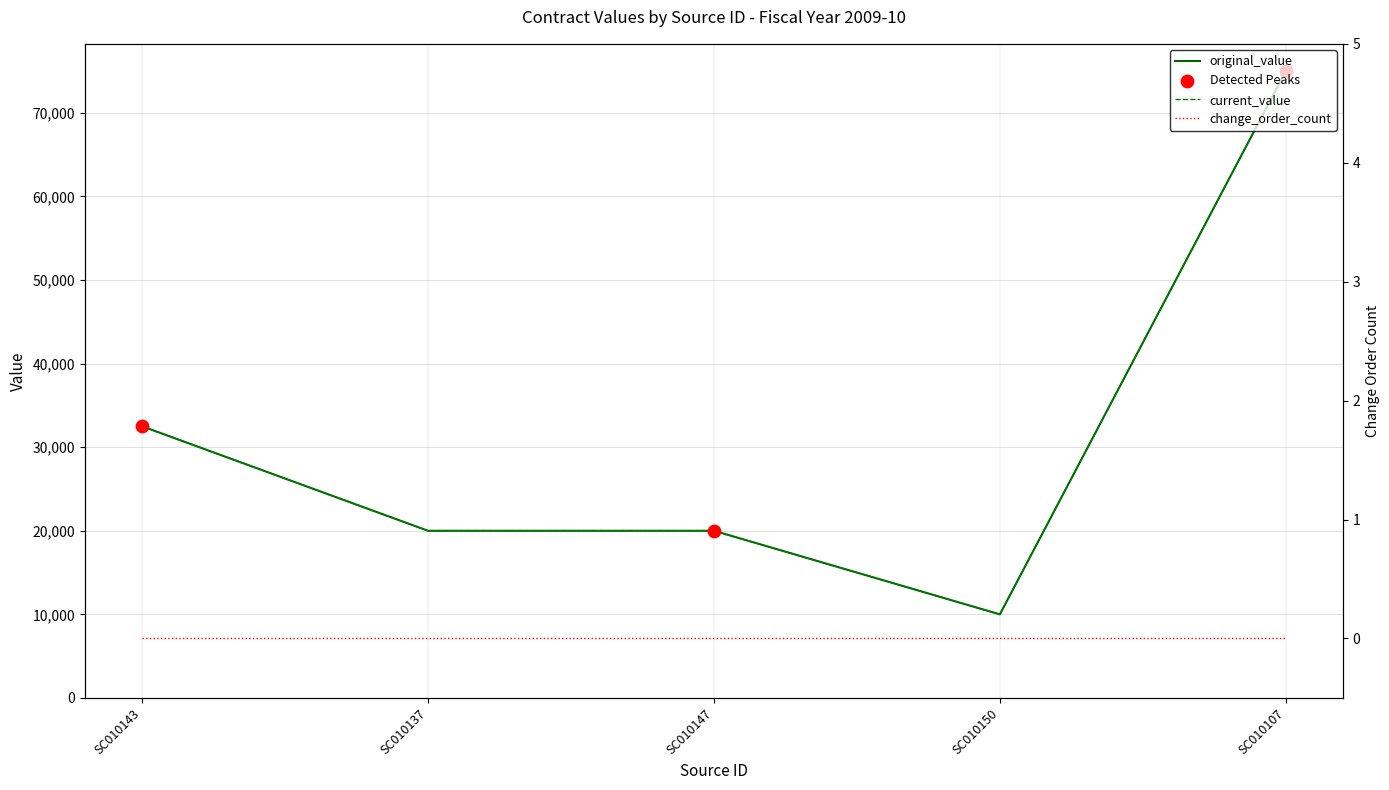

At which category is the sum across all series the highest?

SC010107